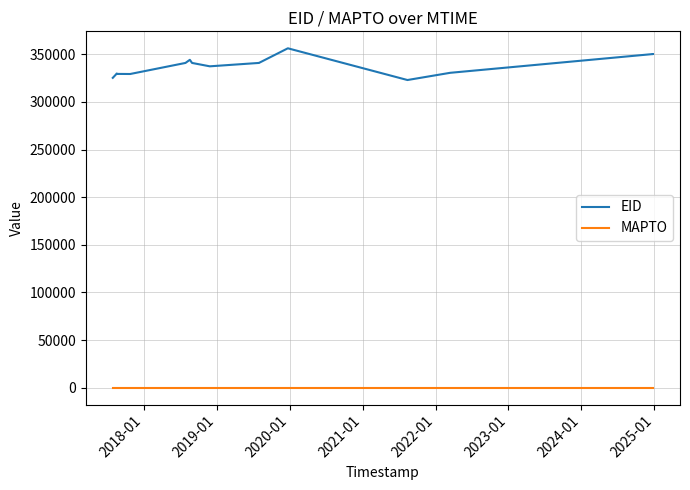

Is this an area chart (filled region under the line)?

No